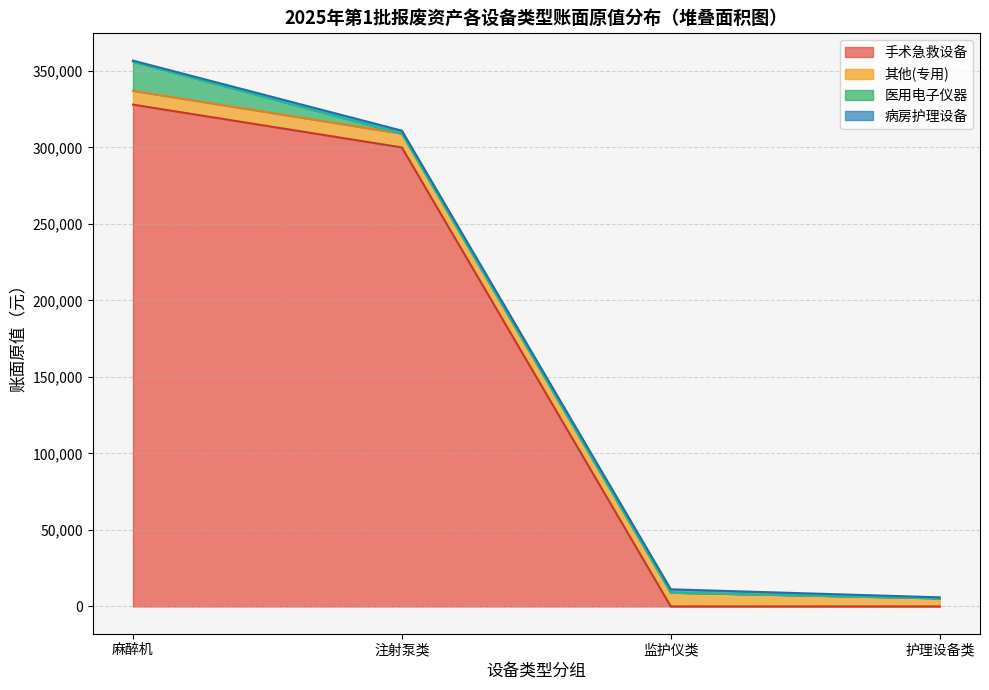

What is the maximum value for 手术急救设备?

328000